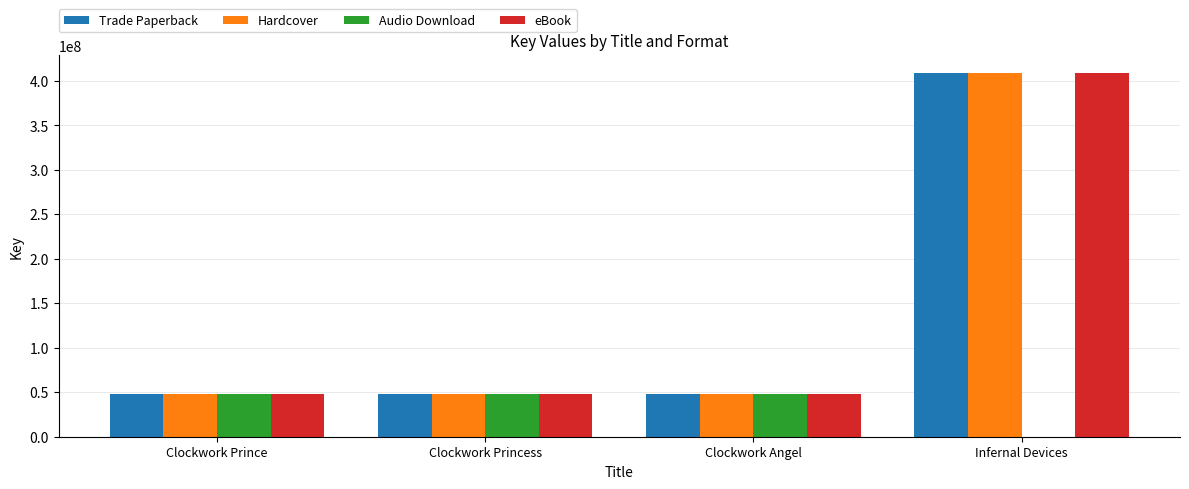

What is the highest value of the Trade Paperback series?

408528294